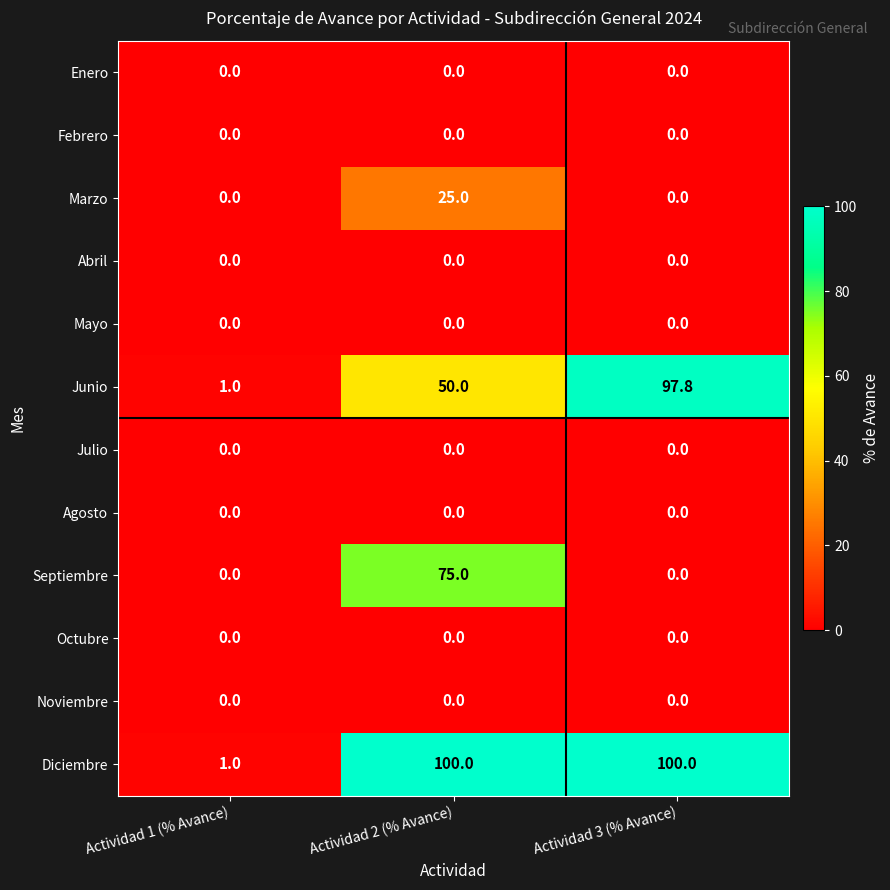

The value of Febrero at Actividad 1 (% Avance) is 0.0. True or false?

True